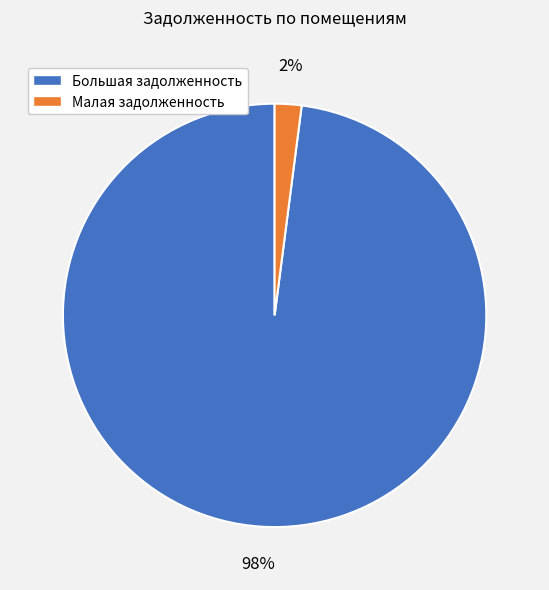

To the nearest percent, what is the difference between the largest and smallest slice percentages?

96%